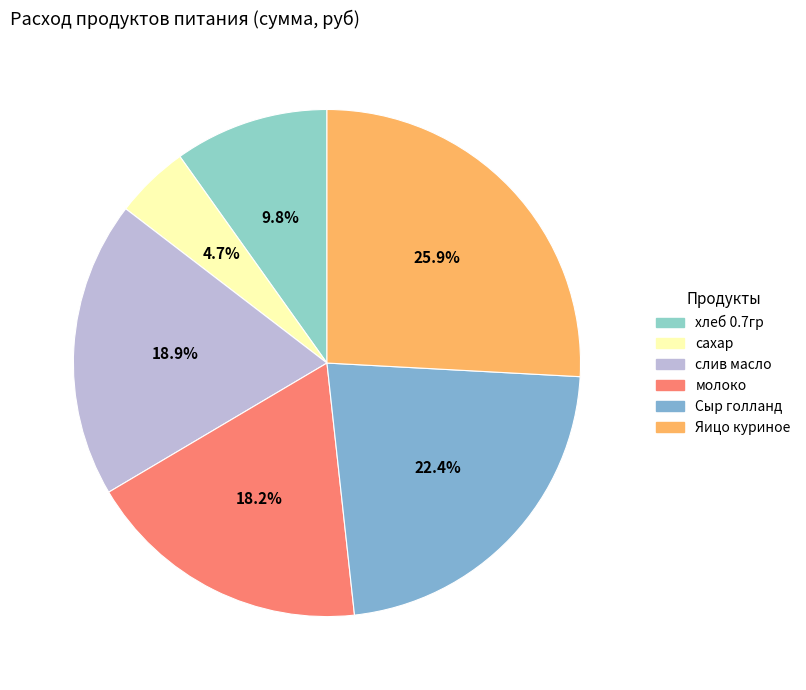

To the nearest percent, what is the combined percentage of слив масло and хлеб 0.7гр?

29%